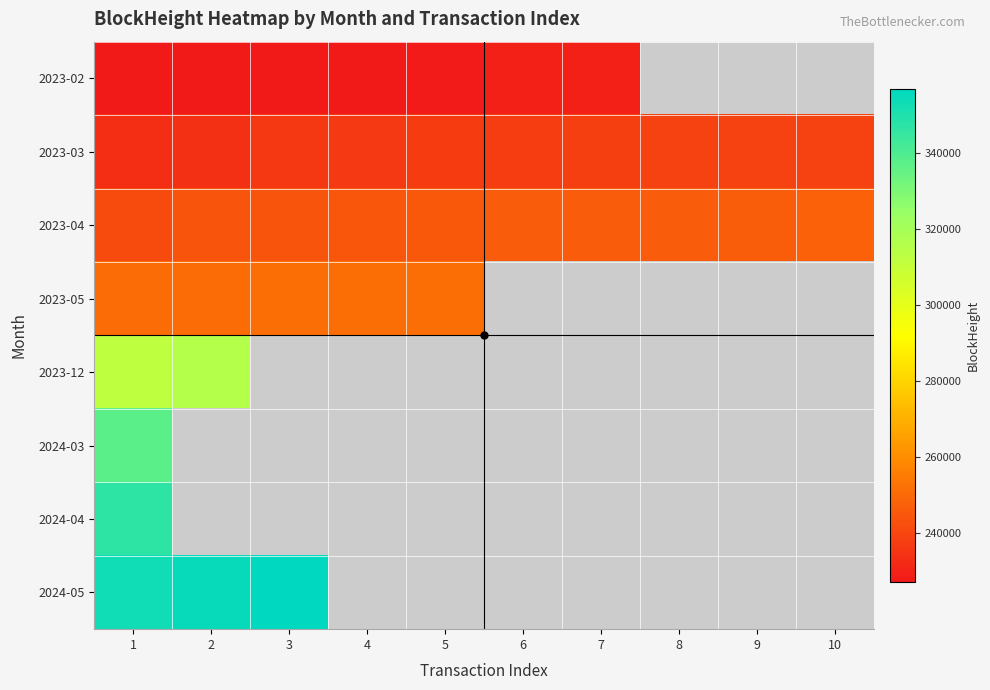

Which series has the largest range (max minus min)?

2023-04